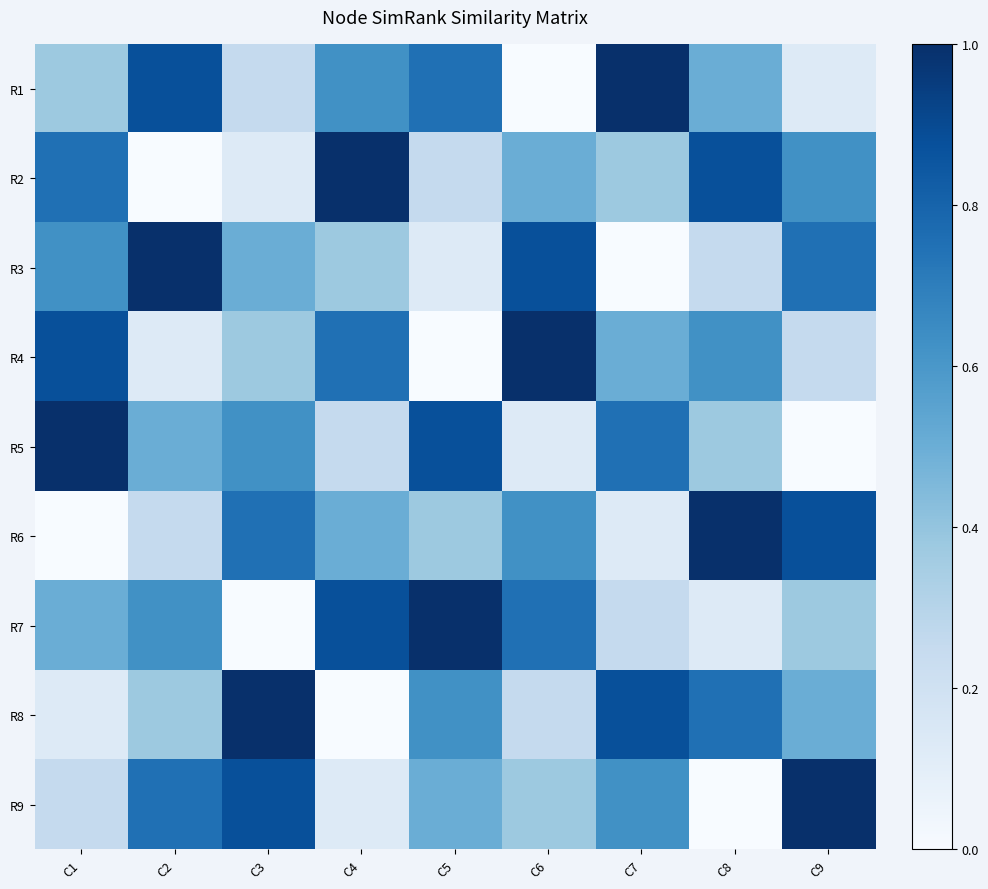

Between C3 and C6, which is larger?

C3